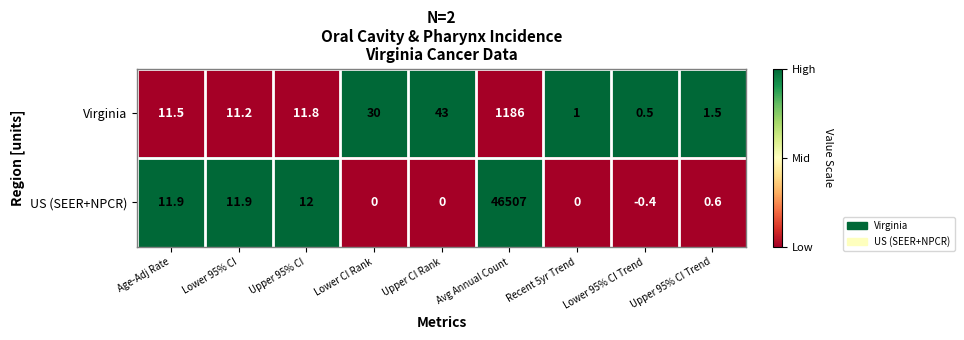

Which series has the largest range (max minus min)?

US (SEER+NPCR)